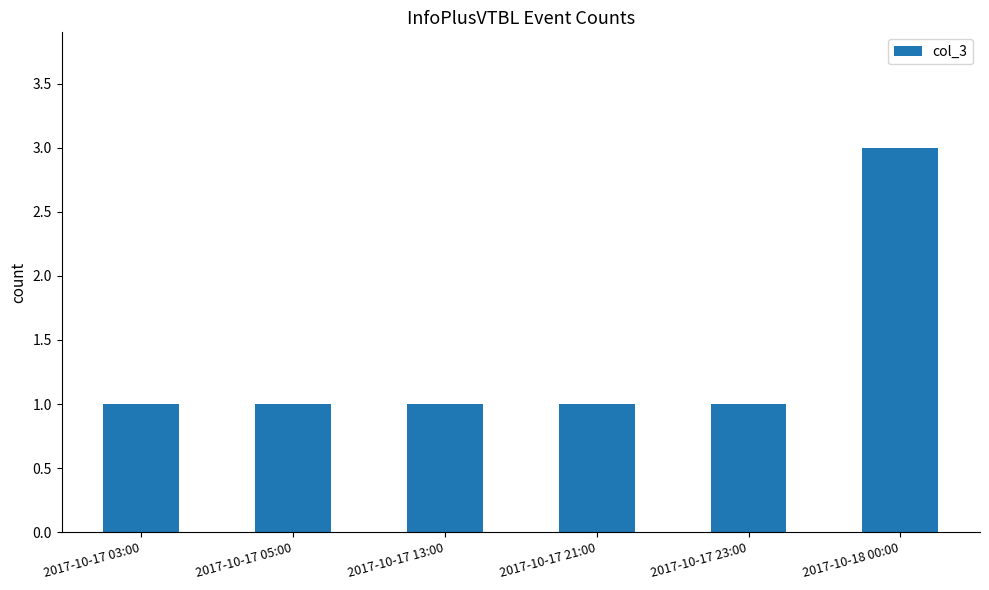

What is the label of the 4th bar from the right?

2017-10-17 13:00